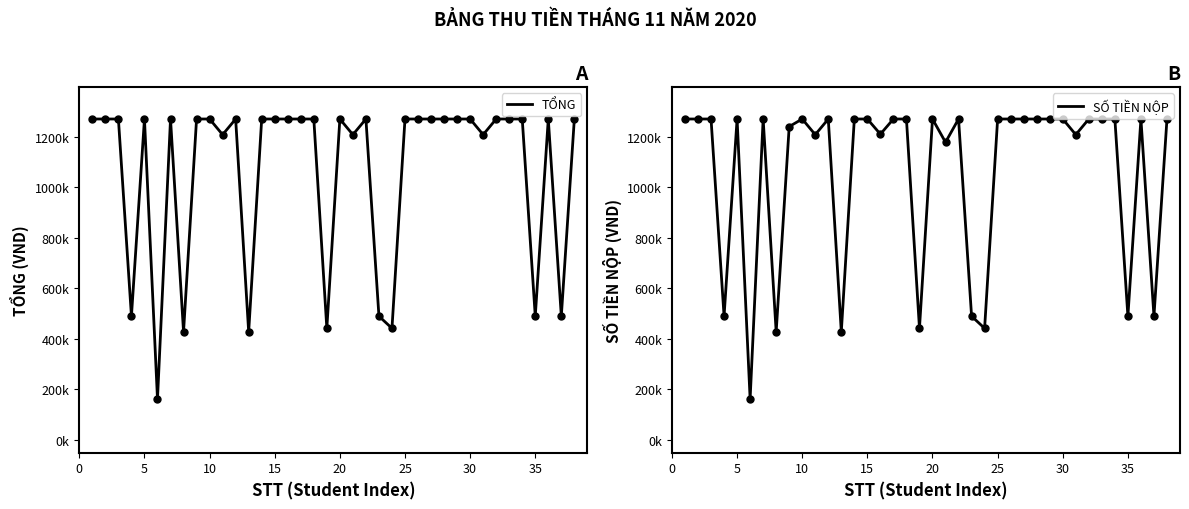

Is the value of TỔNG at 30 greater than the value of SỐ TIỀN NỘP at 20?

No